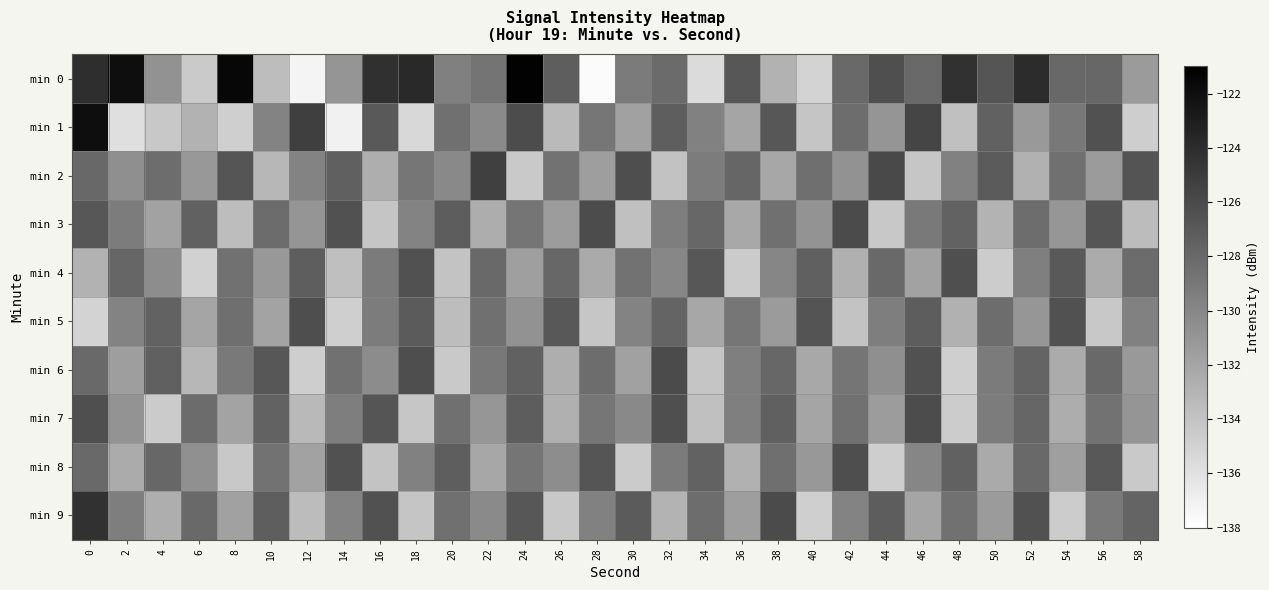

Which has a higher value, 48 or 34?

48